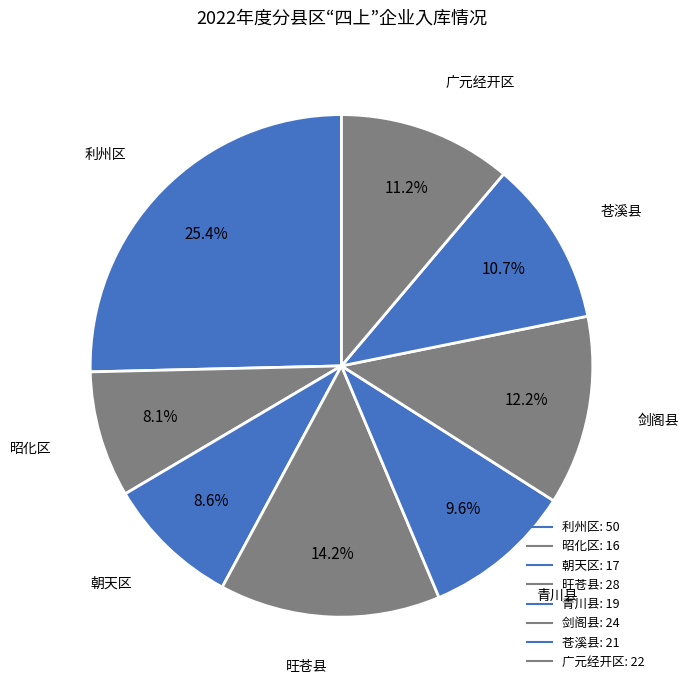

To the nearest percent, what portion does 剑阁县 represent?

12%